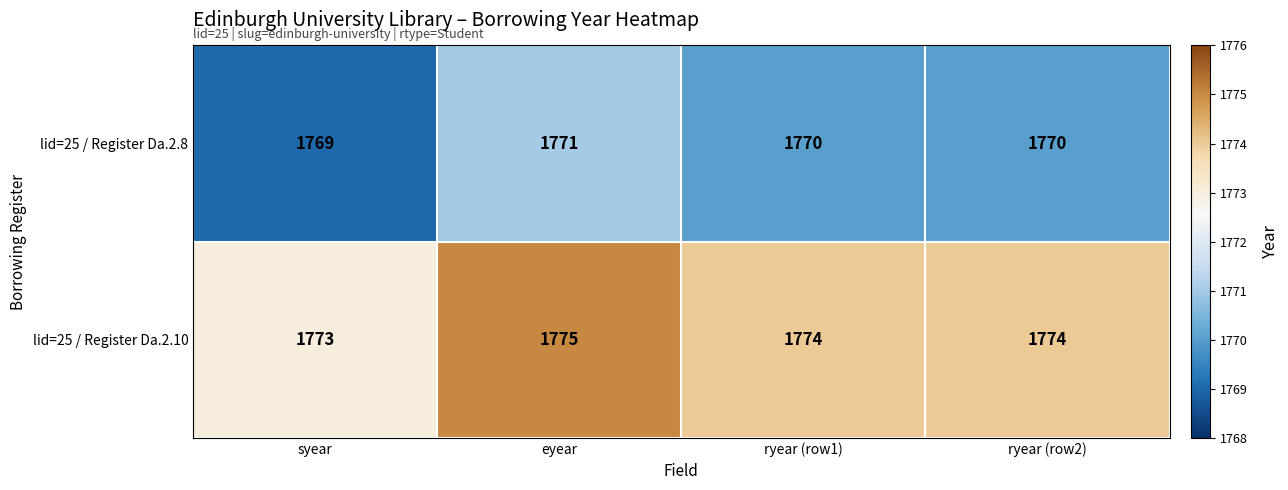

What is the average value of the lid=25 / Register Da.2.10 series?

1774